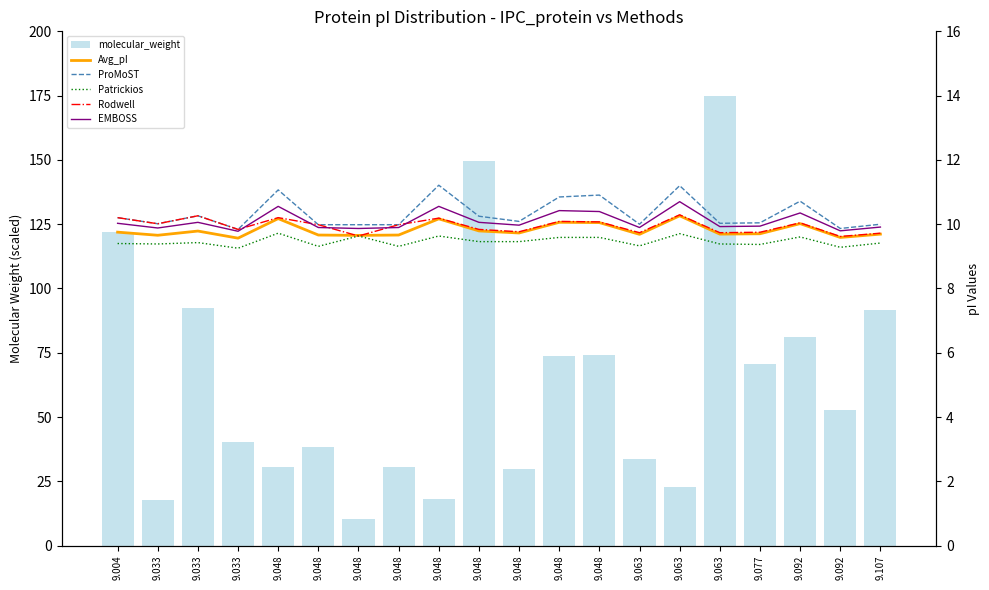

At which category does the chart reach its peak across all series?

9.063